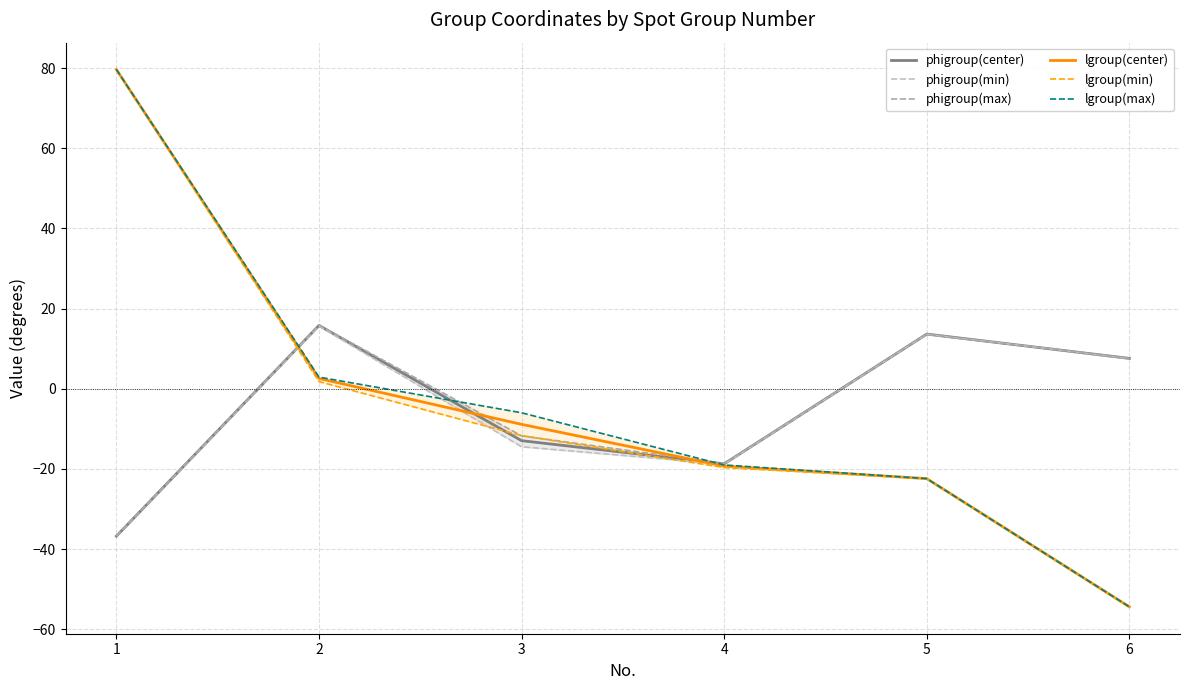

At 5, list the series in order from smallest to largest.

lgroup(min), lgroup(center), lgroup(max), phigroup(min), phigroup(center), phigroup(max)